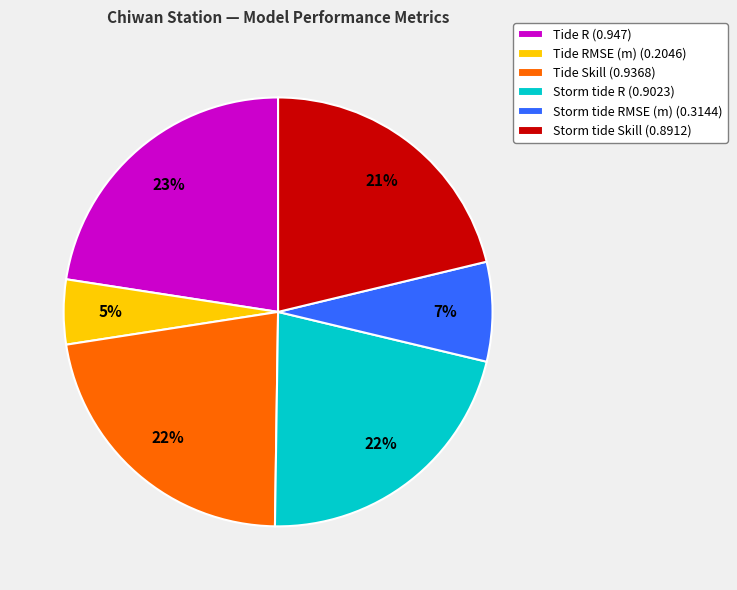

To the nearest percent, what portion does Storm tide Skill (0.8912) represent?

21%